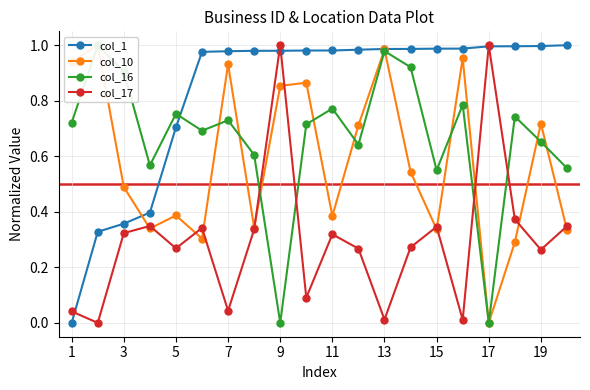

How many interior local valleys does the col_17 series have?

7